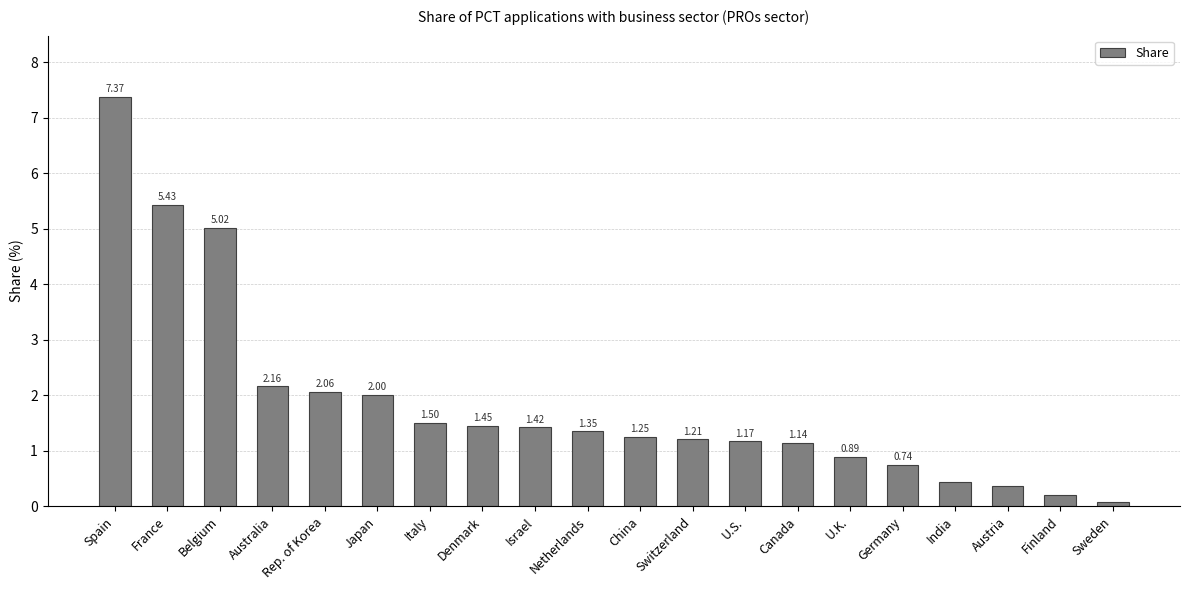

Rank the categories by value from highest to lowest.

Spain, France, Belgium, Australia, Rep. of Korea, Japan, Italy, Denmark, Israel, Netherlands, China, Switzerland, U.S., Canada, U.K., Germany, India, Austria, Finland, Sweden